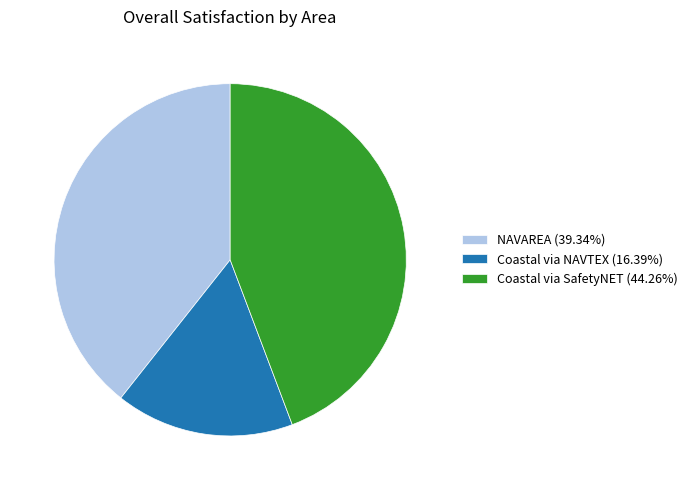

Does any single category account for the majority?

No